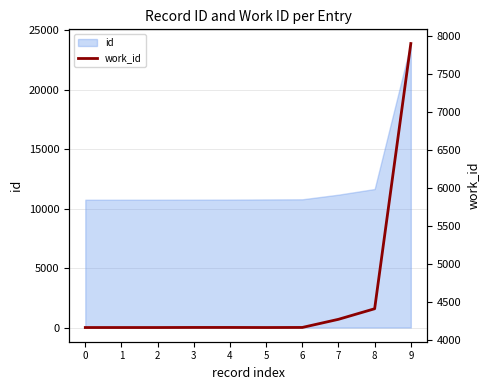

Where is the data nearest to the value 6032?

8